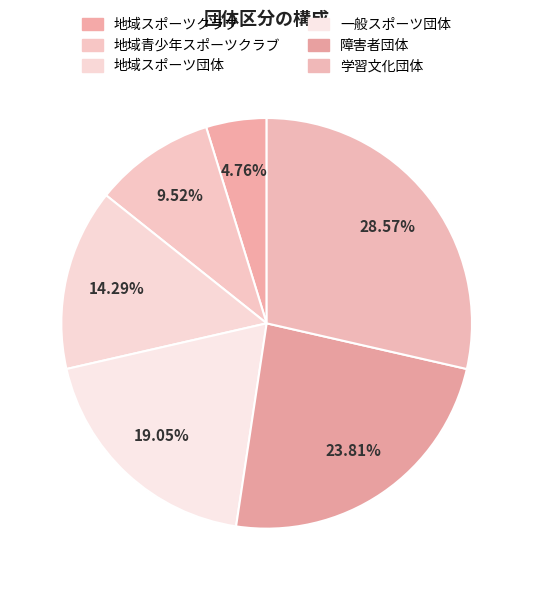

To the nearest percent, what is the combined percentage of 障害者団体 and 地域スポーツクラブ?

29%